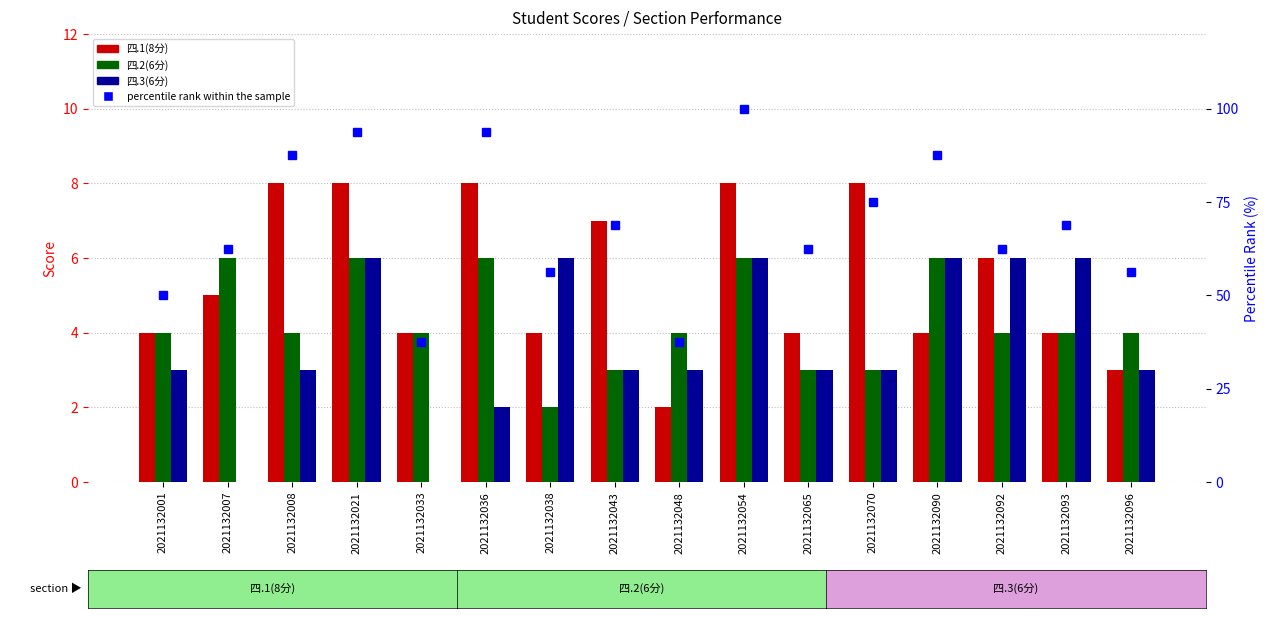

How many groups of bars are there?

16